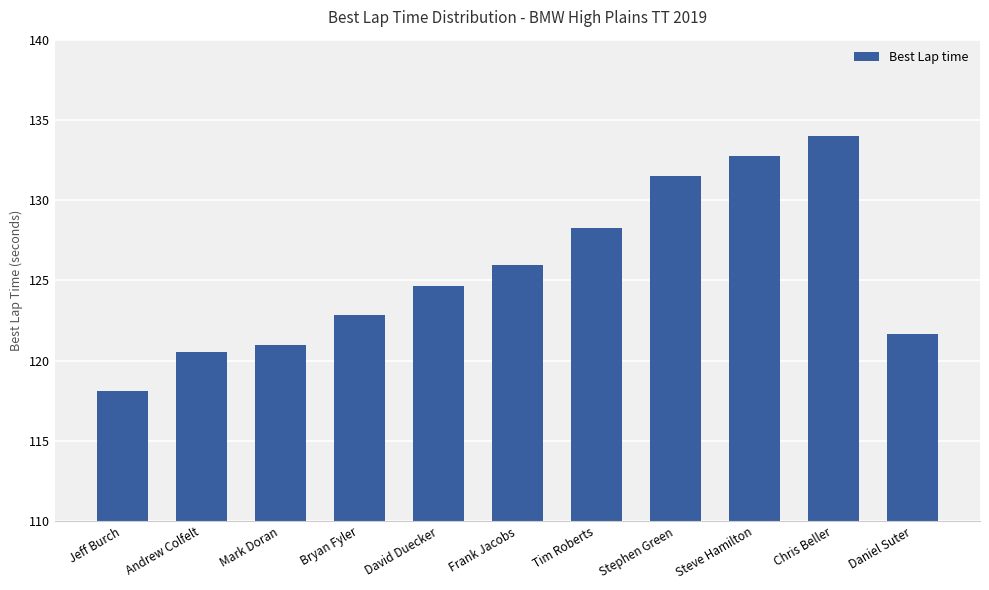

What is the ratio of the value at Andrew Colfelt to the value at Tim Roberts?

0.9